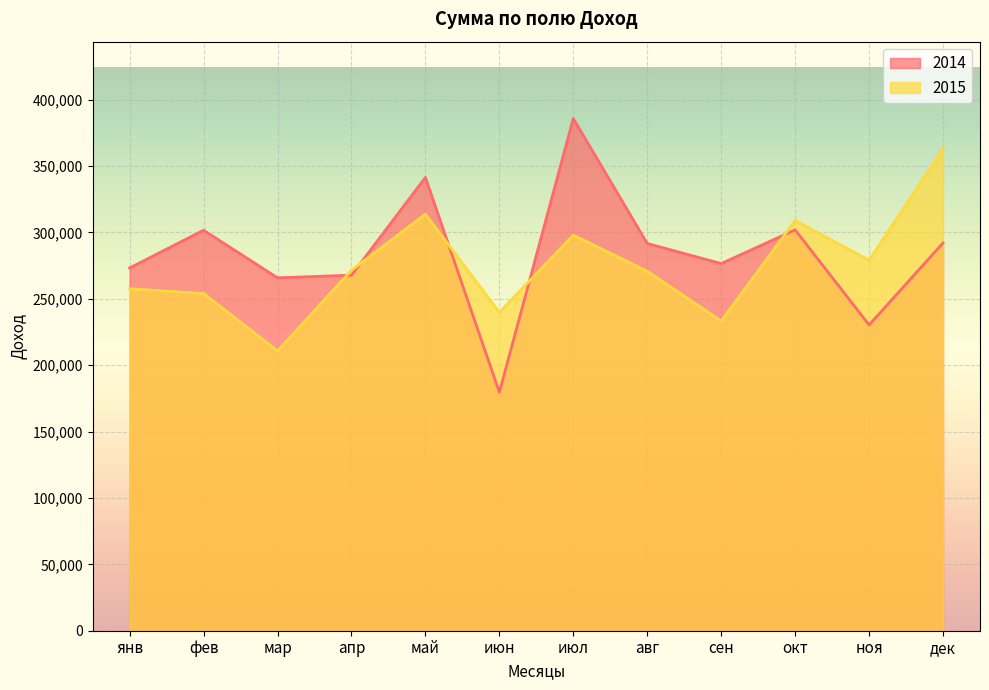

How many lines are shown in the chart?

2